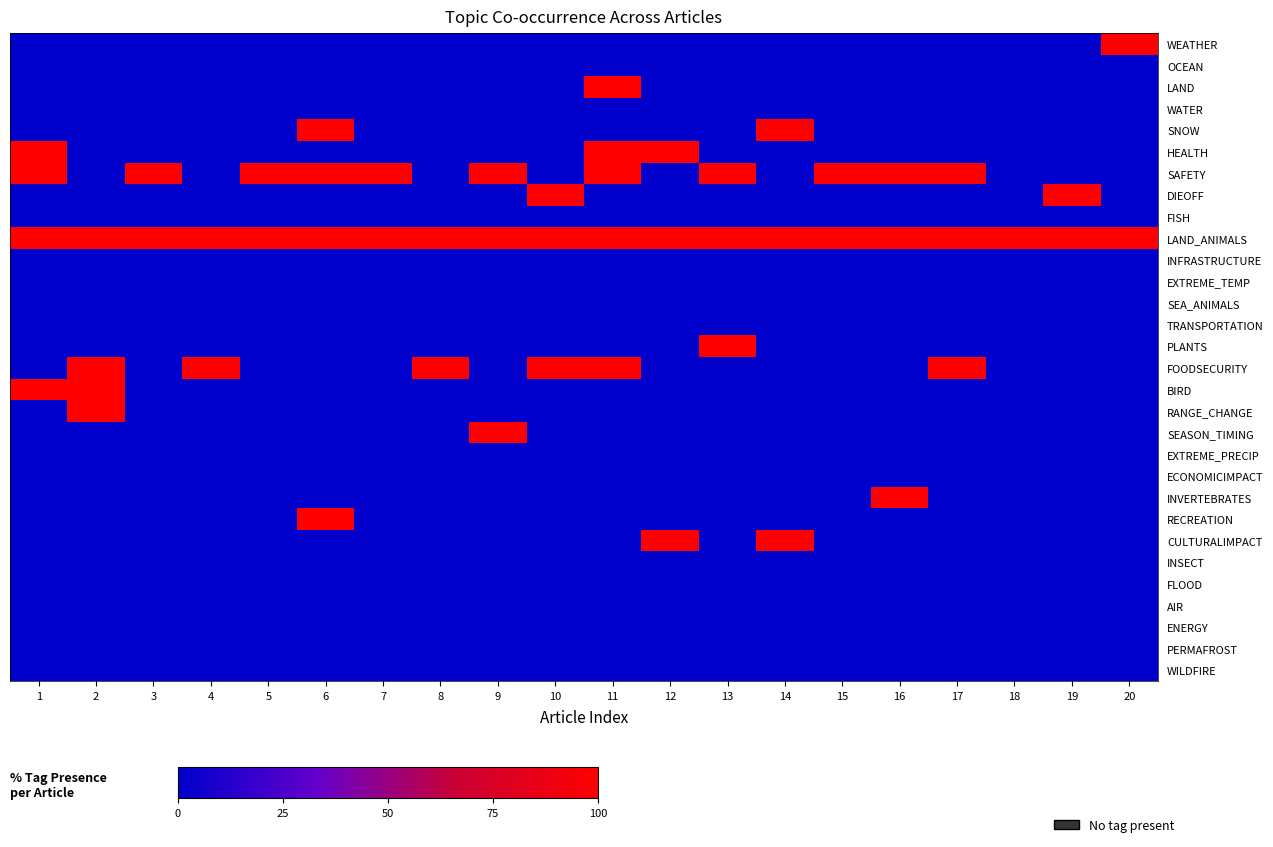

At 19, list the series in order from largest to smallest.

DIEOFF, LAND_ANIMALS, WEATHER, OCEAN, LAND, WATER, SNOW, HEALTH, SAFETY, FISH, INFRASTRUCTURE, EXTREME_TEMP, SEA_ANIMALS, TRANSPORTATION, PLANTS, FOODSECURITY, BIRD, RANGE_CHANGE, SEASON_TIMING, EXTREME_PRECIP, ECONOMICIMPACT, INVERTEBRATES, RECREATION, CULTURALIMPACT, INSECT, FLOOD, AIR, ENERGY, PERMAFROST, WILDFIRE